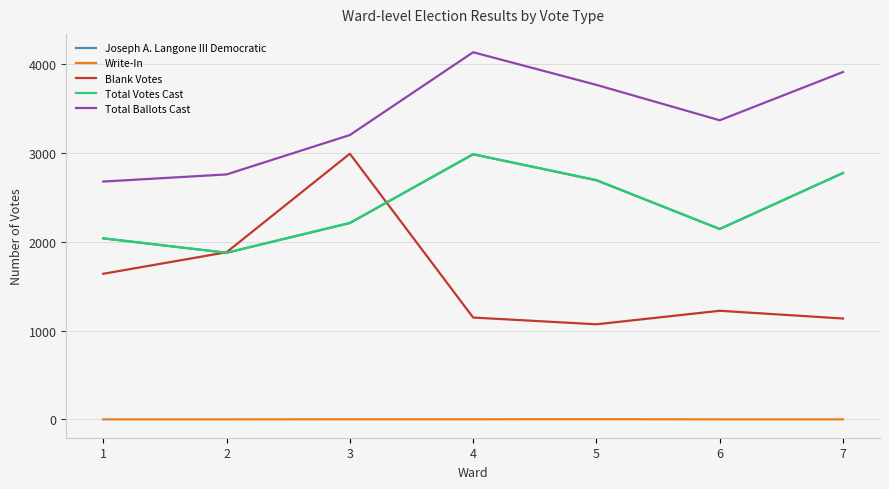

True or false: Total Votes Cast and Write-In cross at least once.

False